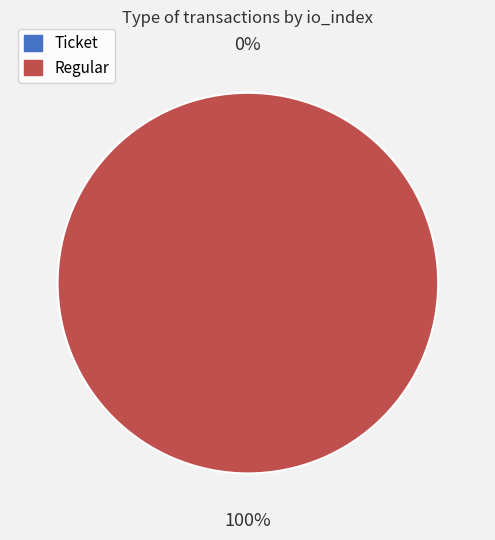

Count the number of slices in the pie.

2